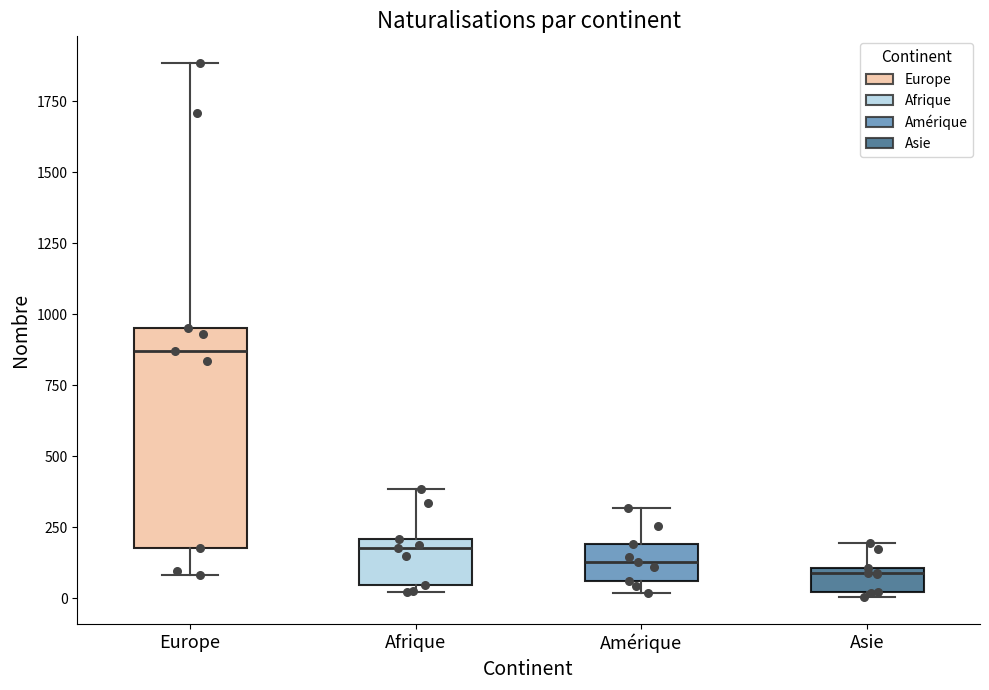

Reading left to right, transcribe this box plot: for each box, give where its median line is, the range the box spans, and where its two whiskers end, as read against the y-axis. The values are not printed on the chart, so give them approximately, as read against the axis.

Europe: median 850, box 200 to 950, whiskers 100 to 1900
Afrique: median 200 (just below the box's upper edge), box 50 to 200, whiskers 0 to 400
Amérique: median 150, box 50 to 200, whiskers 0 to 300
Asie: median 100 (just below the box's upper edge), box 0 to 100, whiskers 0 (just below the box's lower edge) to 200